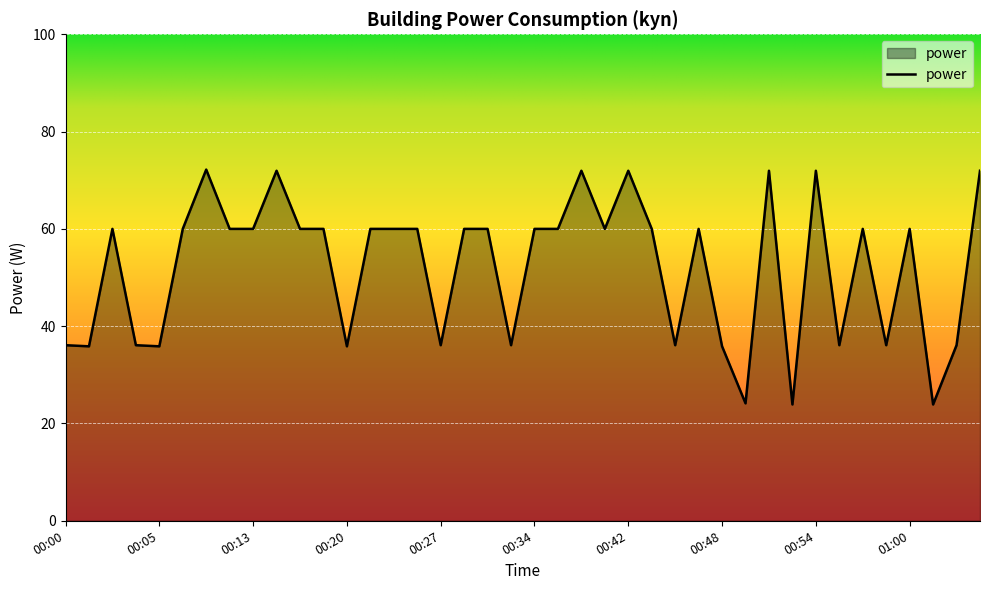

What is the sum of all values?

2088.0